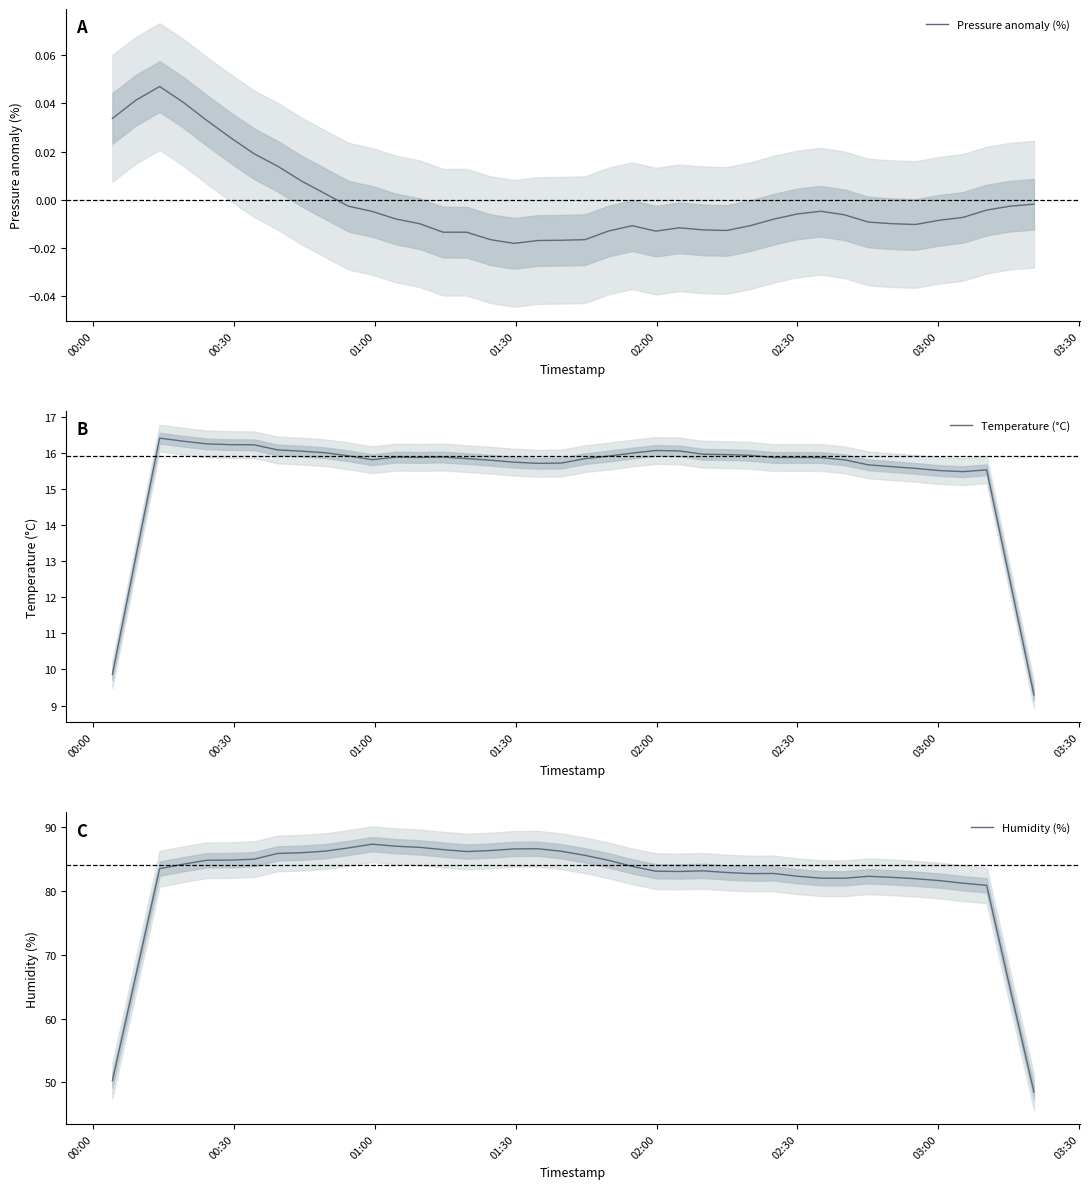

True or false: Temperature (°C) and Pressure anomaly (%) intersect in this chart.

False